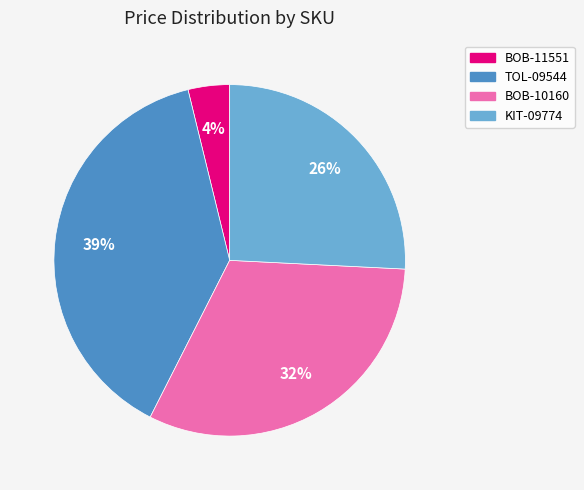

Is it true that KIT-09774 is 40% of the pie?

False